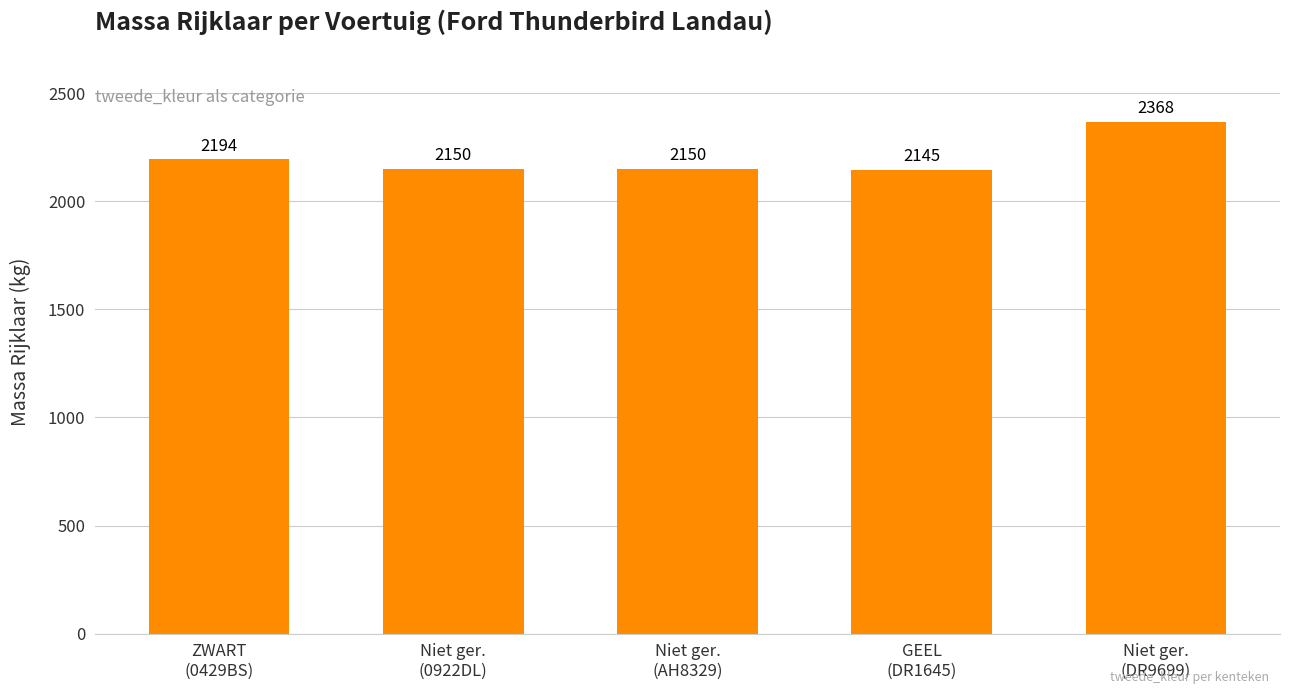

What is the average value?

2201